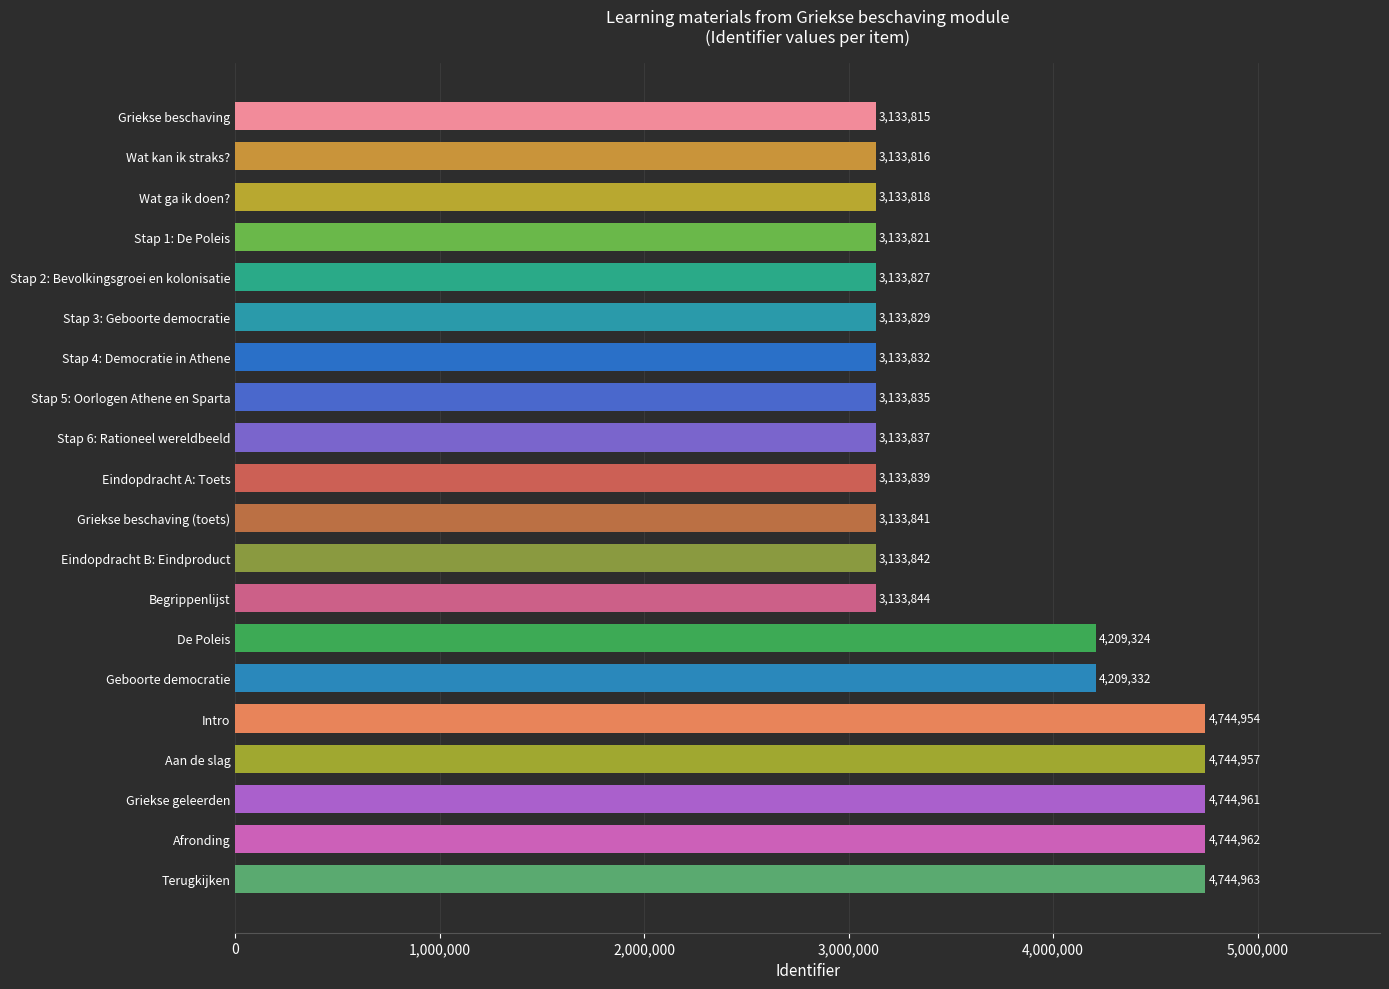

Are the bars grouped side by side (vs. stacked)?

No